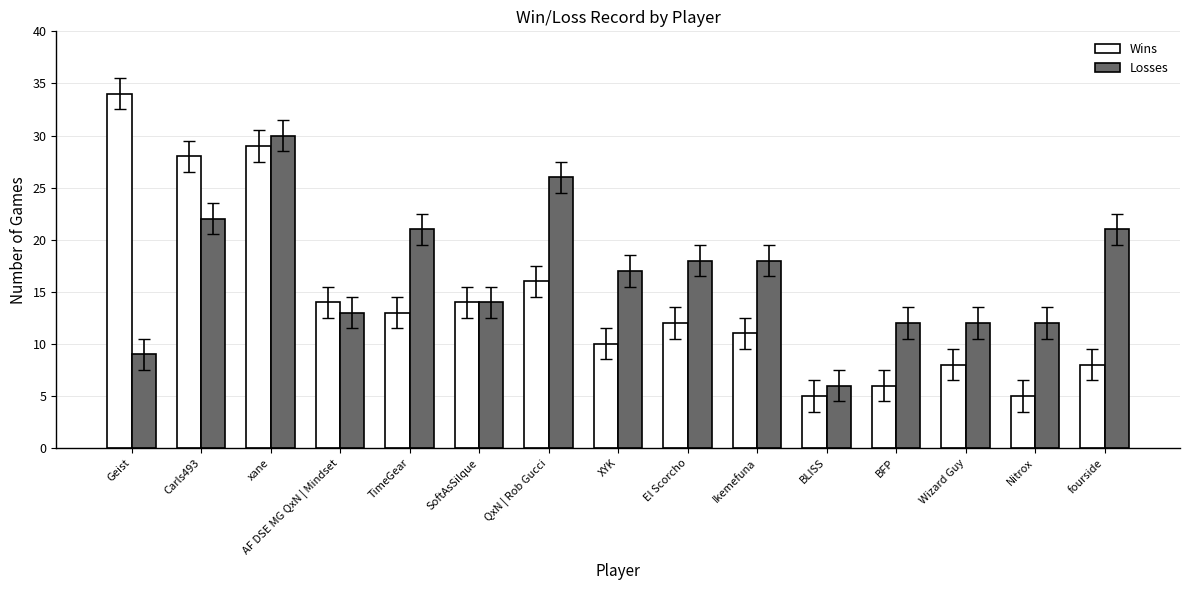

How many values in the Wins series are below 12?

7